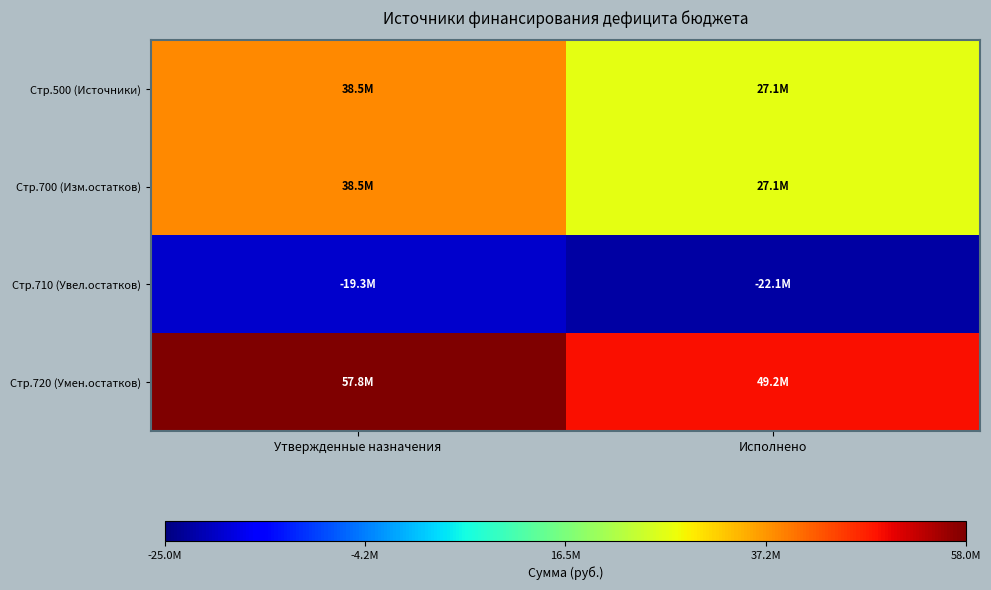

Reading left to right, transcribe all the data shown in this chart.

Стр.500 (Источники): Утвержденные назначения=38508821.3	Исполнено=27094729.1
Стр.700 (Изм.остатков): Утвержденные назначения=38508821.3	Исполнено=27094729.1
Стр.710 (Увел.остатков): Утвержденные назначения=-19278600.0	Исполнено=-22138095.4
Стр.720 (Умен.остатков): Утвержденные назначения=57787421.3	Исполнено=49232824.5